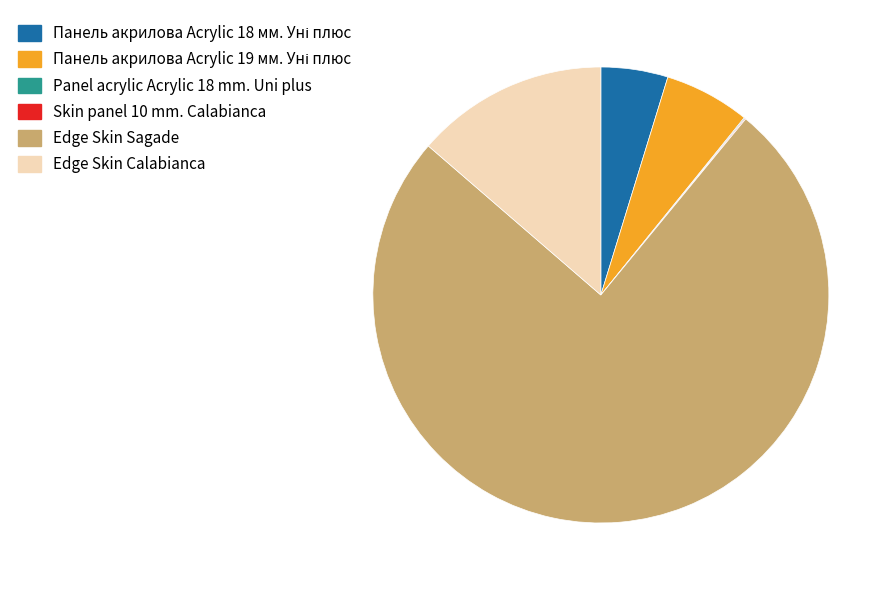

What is the largest slice in the pie chart?

Edge Skin Sagade